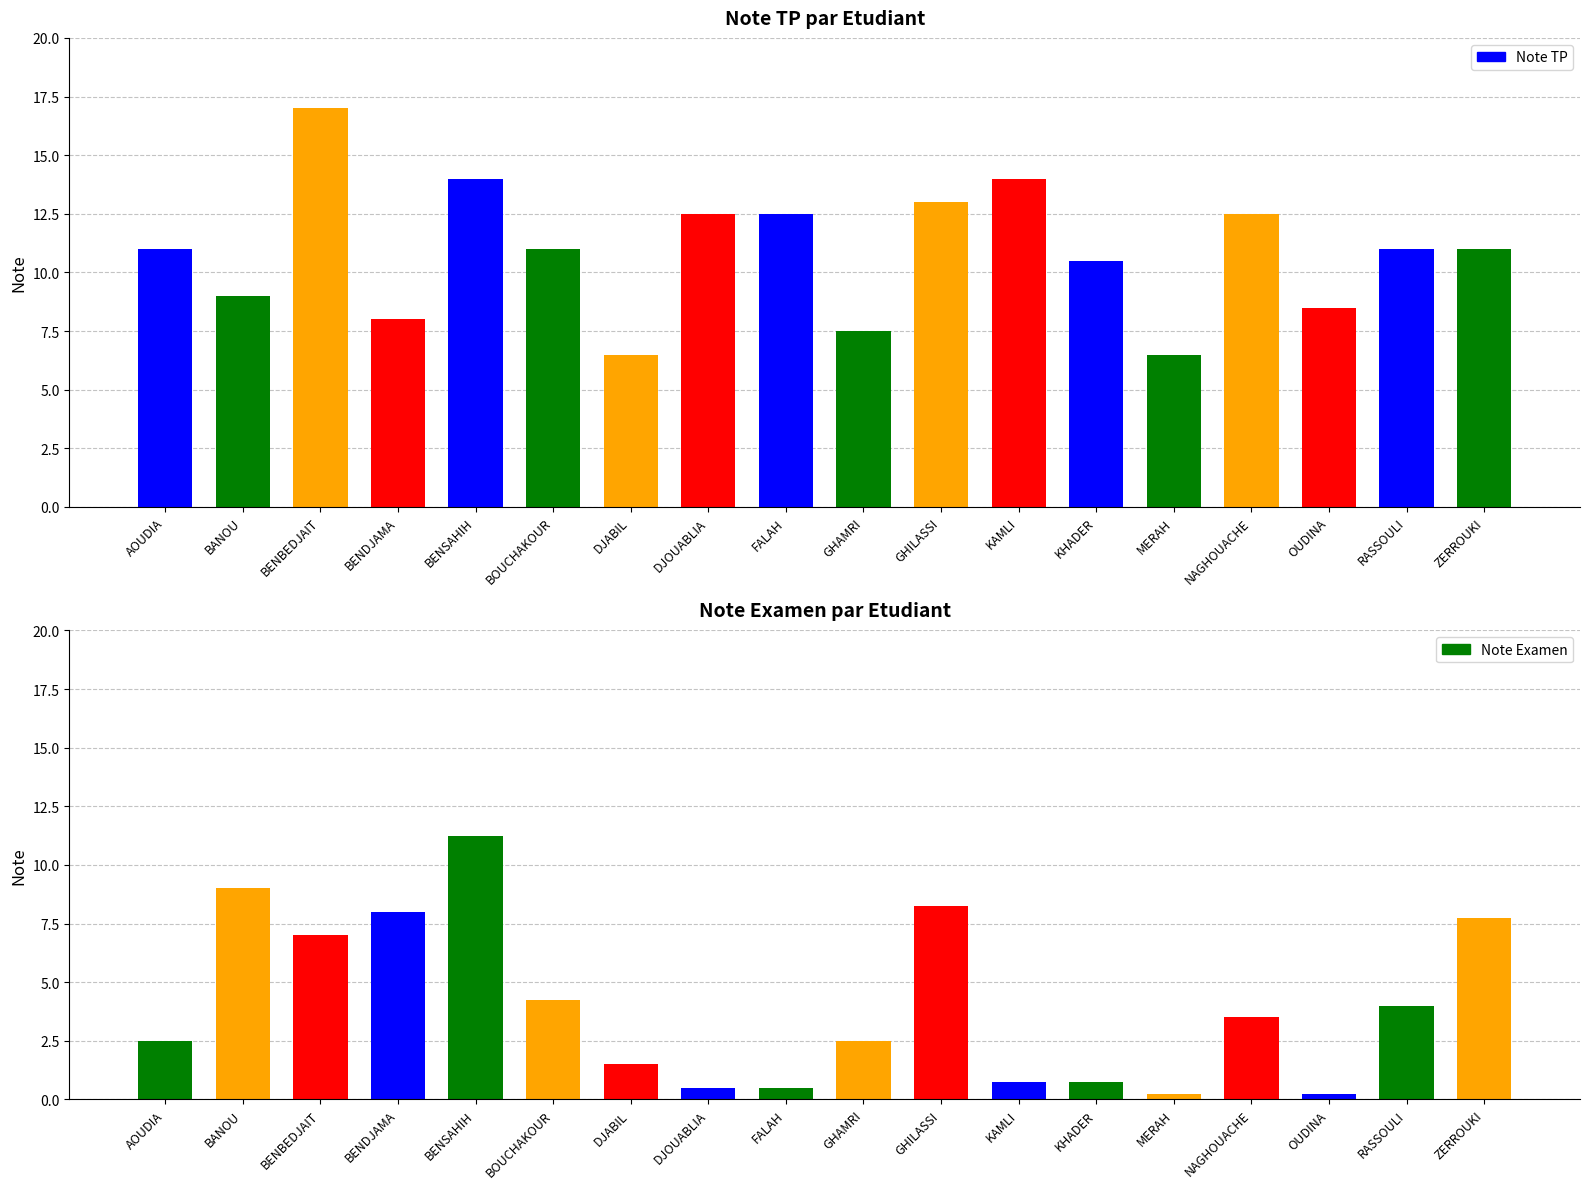

What is the total value across all series at OUDINA?

8.8